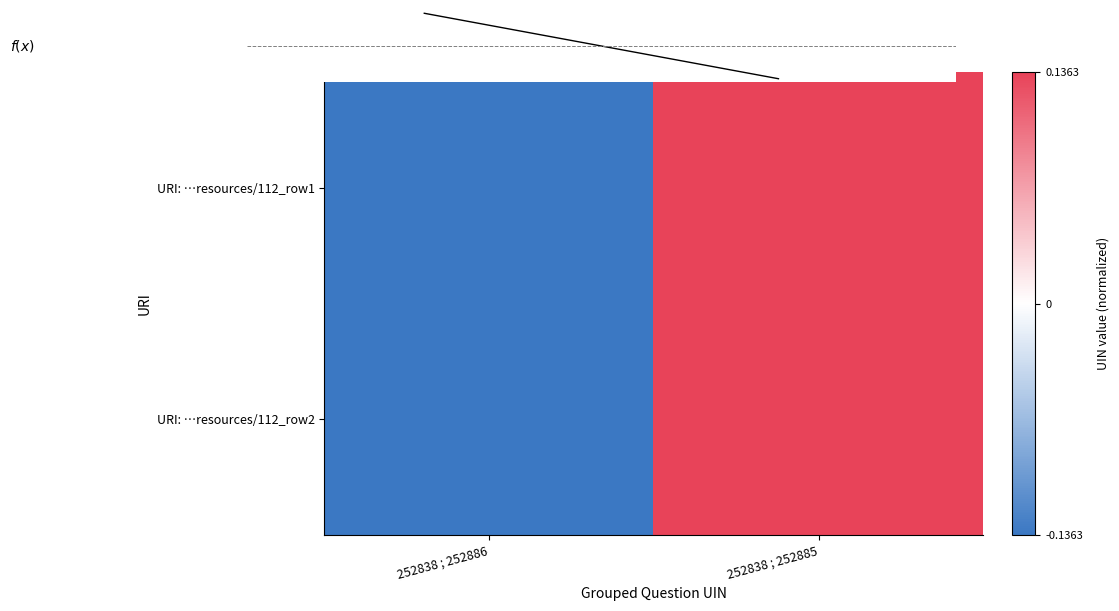

Which series has the widest spread of values?

URI: …resources/112_row1